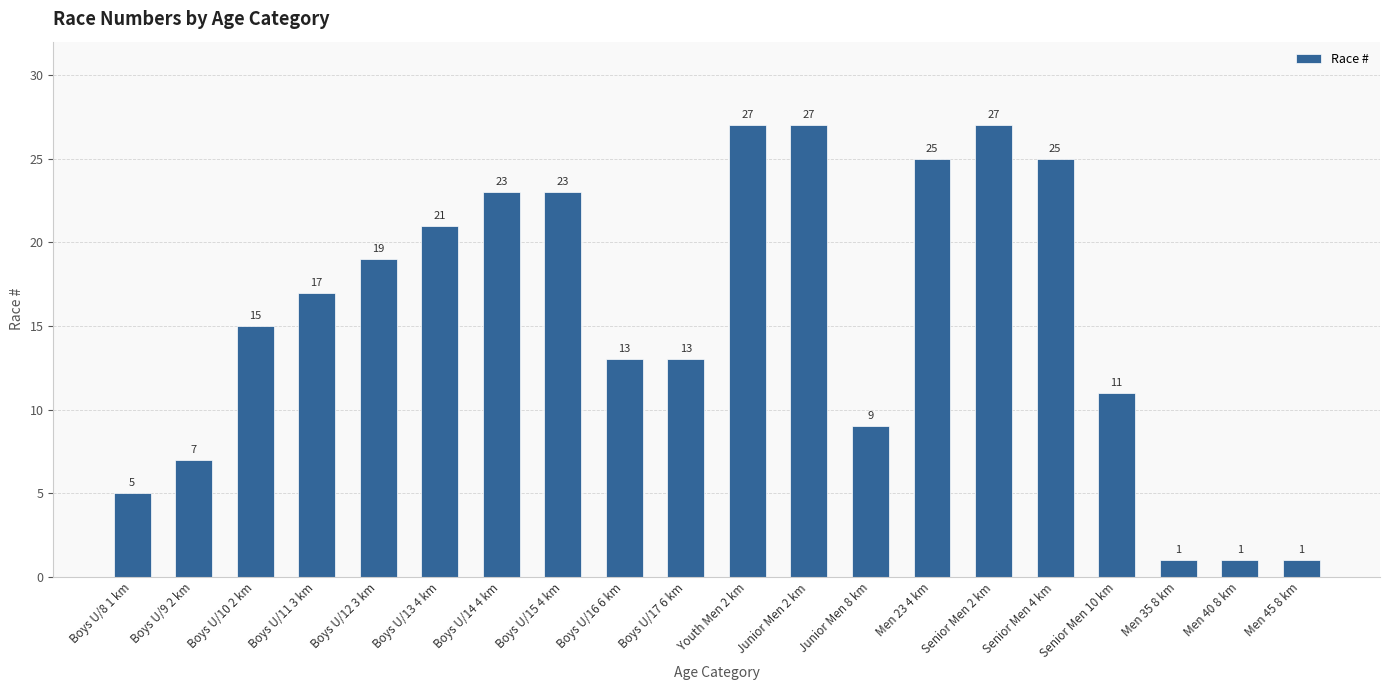

What value does the data have at Boys U/13 4 km?

21